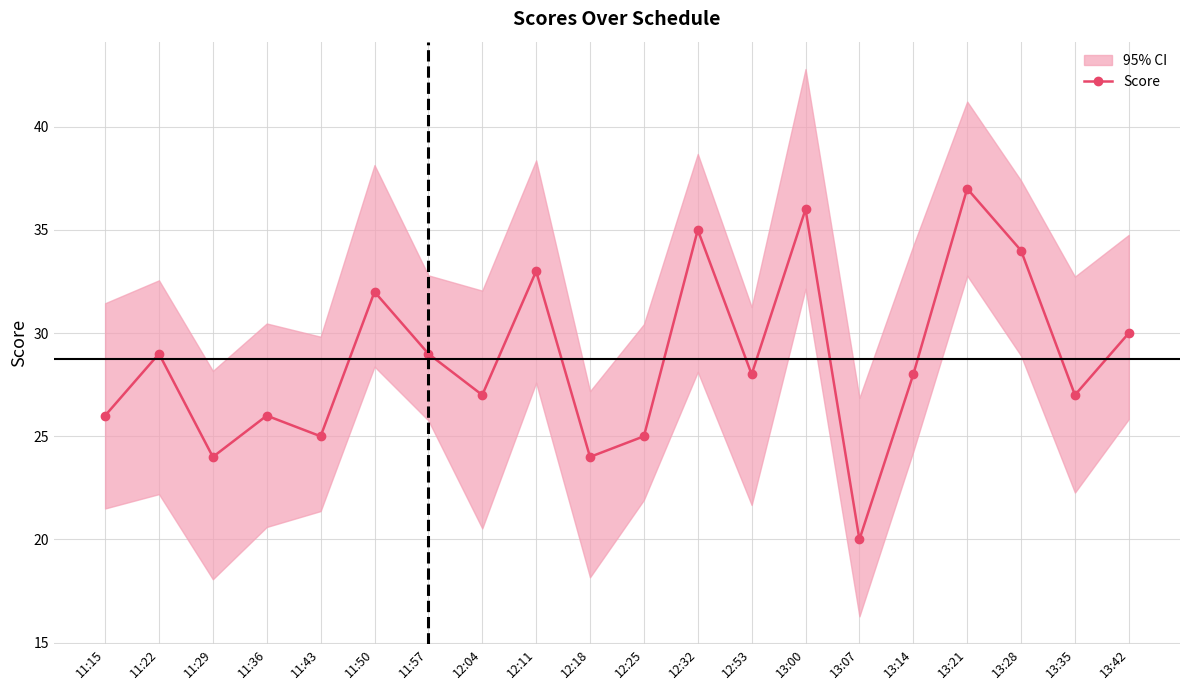

Where is the data nearest to the value 28?

12:53